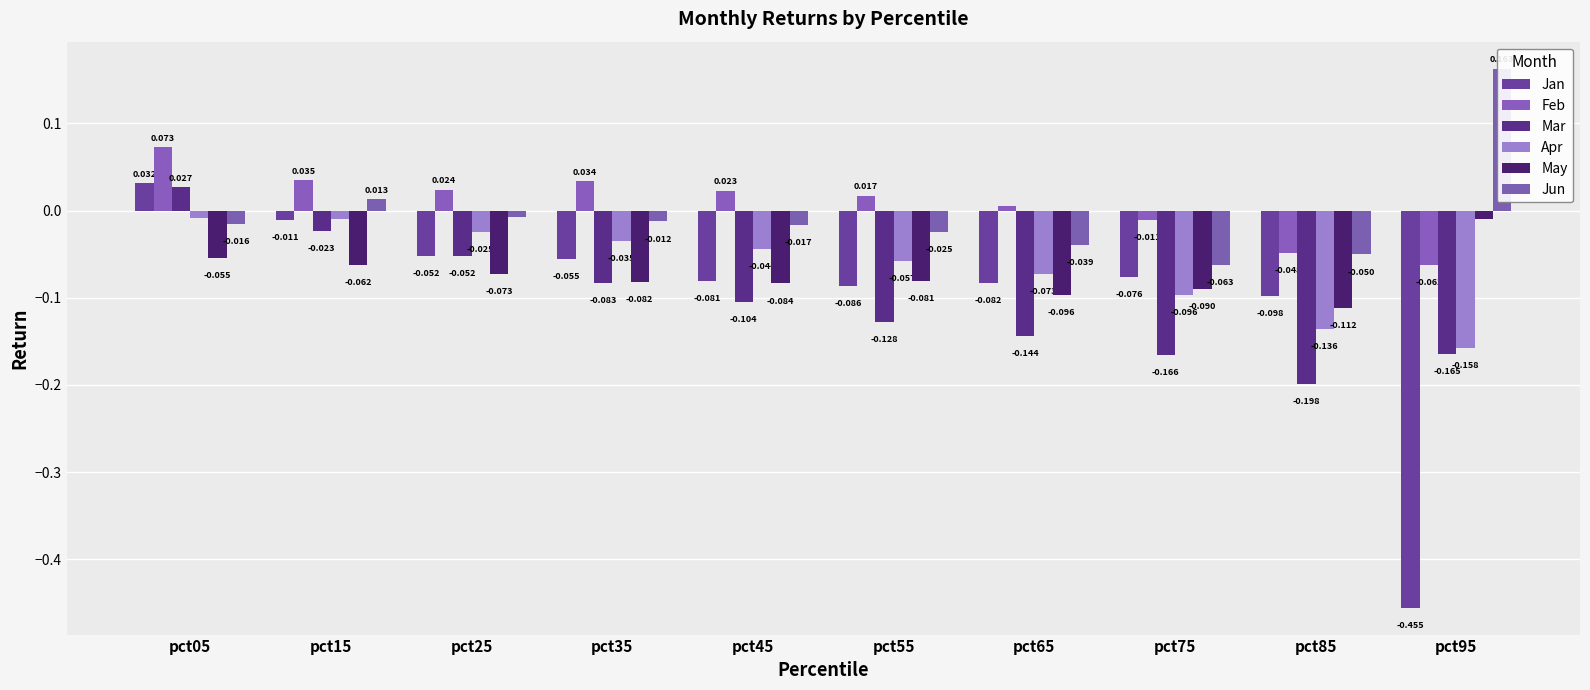

What is the total value across all series at pct75?

-0.5